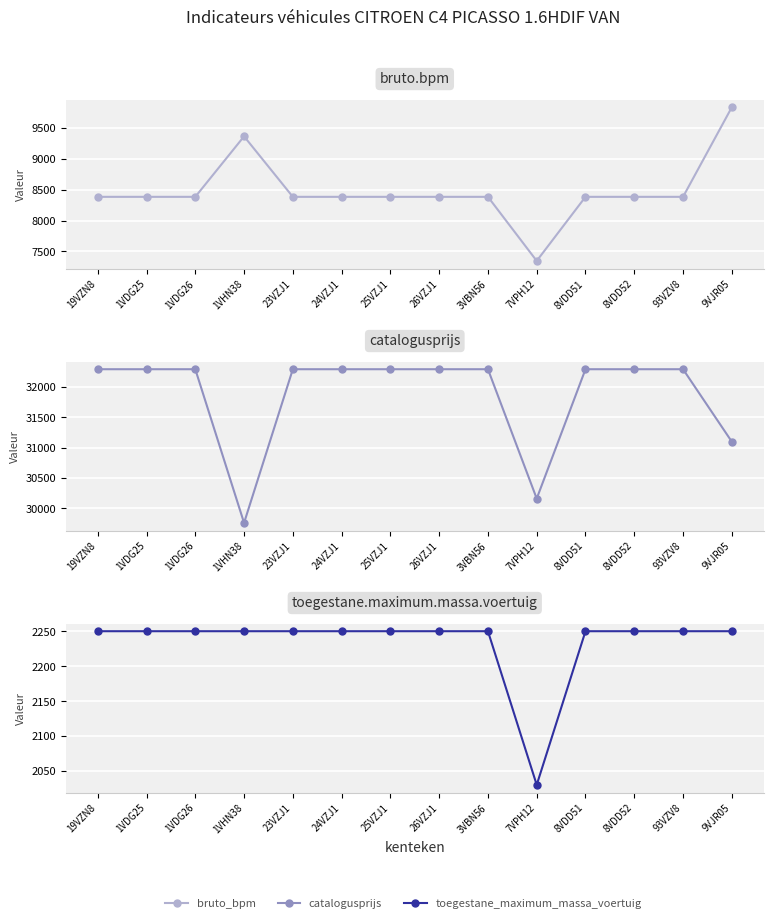

What is the sum of all bruto_bpm values?

118753